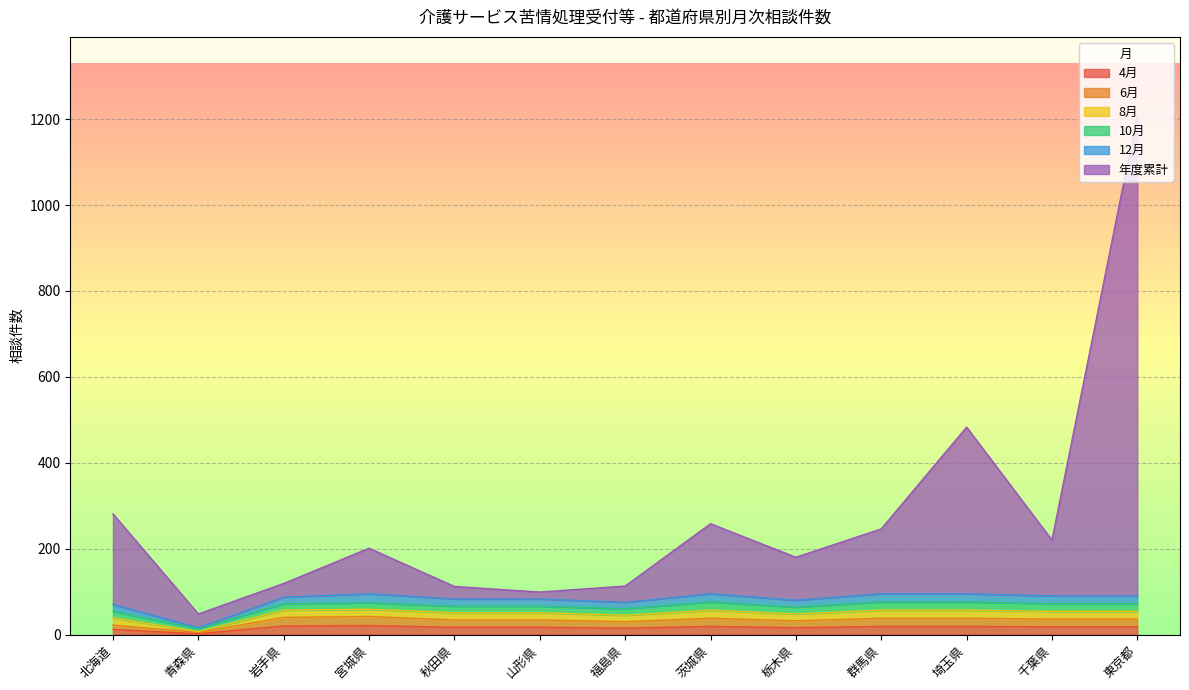

What is the maximum value shown in the chart?

1210